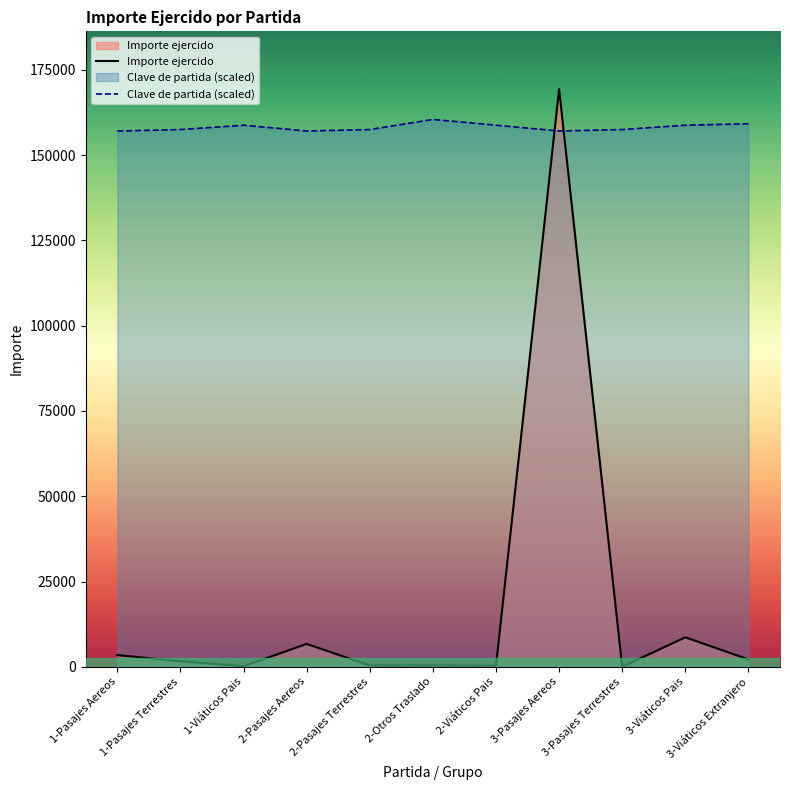

How many series are shown in this chart?

2